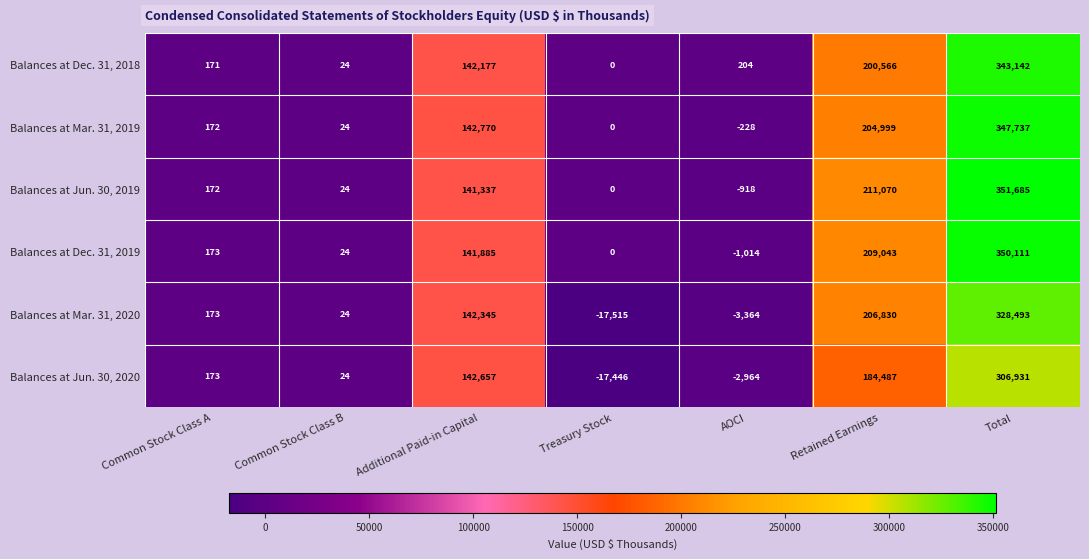

Count the number of data series in this chart.

6